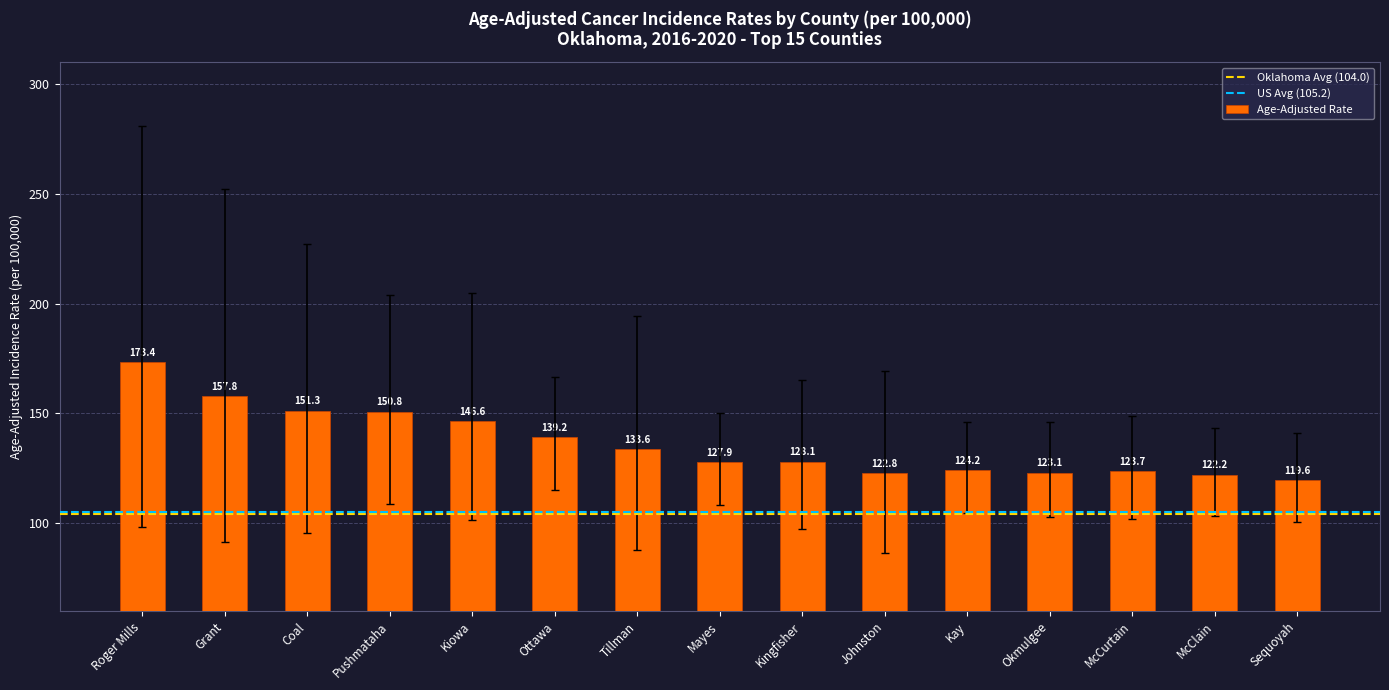

What position from the left is McCurtain?

13